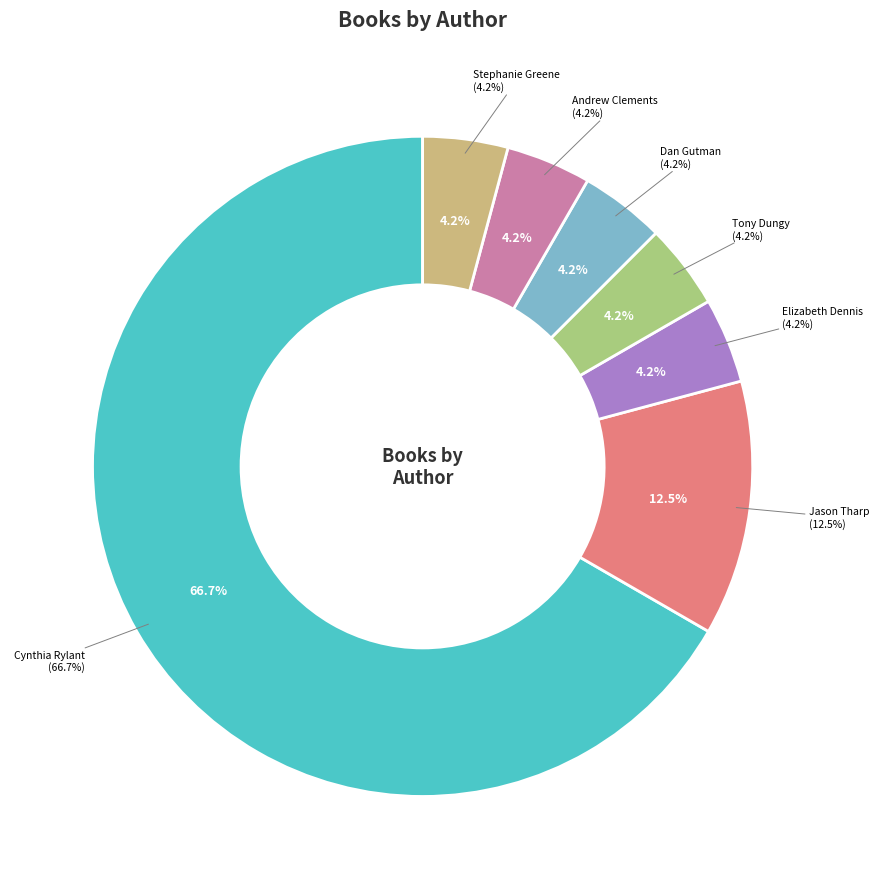

Between Tony Dungy and Stephanie Greene, which is larger?

Tony Dungy